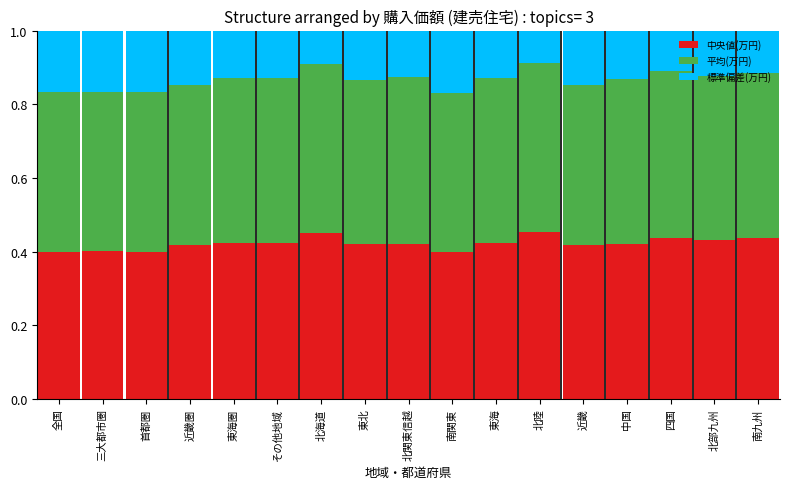

How many 中央値(万円) values are between 0 and 1?

17